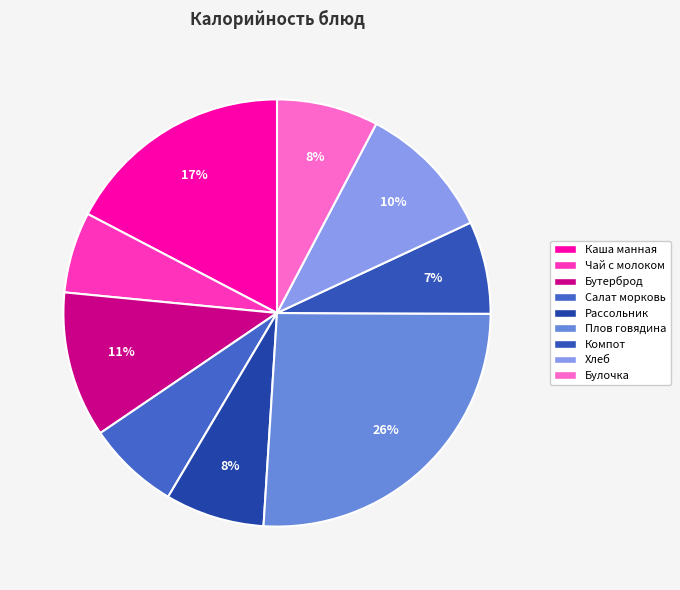

How many slices are in this pie chart?

9